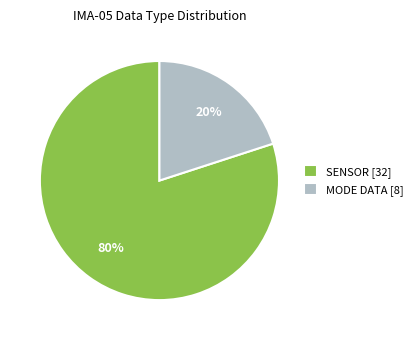

To the nearest percent, what is the combined percentage of MODE DATA [8] and SENSOR [32]?

100%